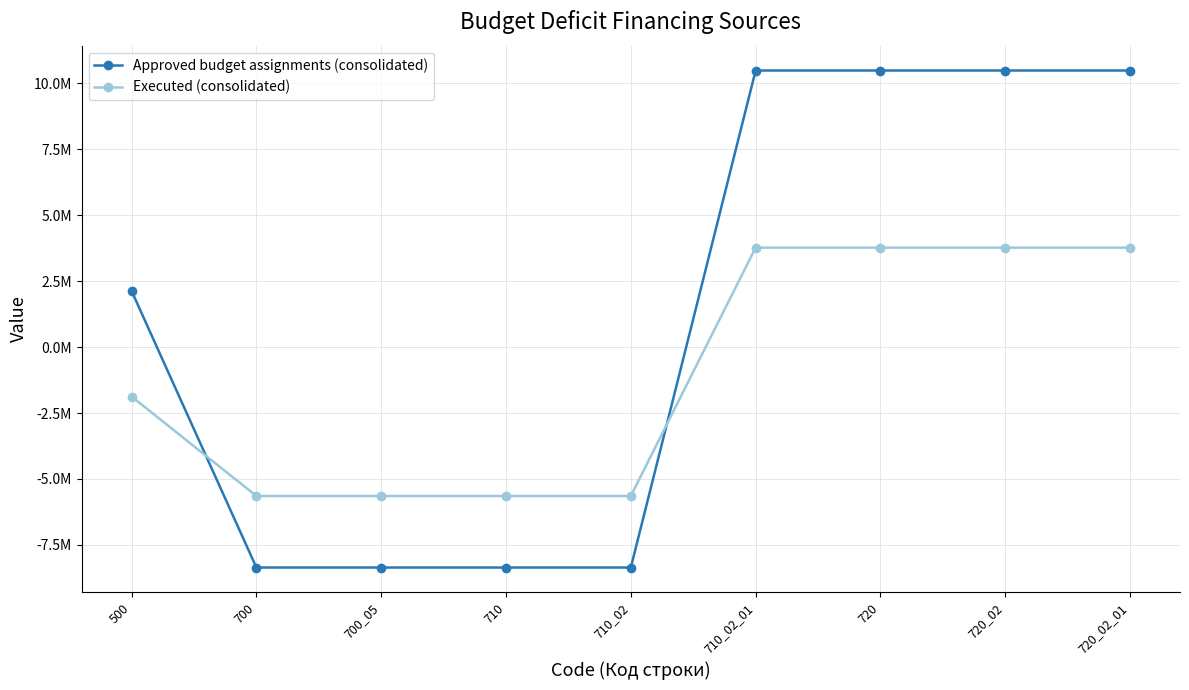

Reading left to right, list all the values displayed in this chart.

Approved budget assignments (consolidated): 2129135.1	-8360200.0	-8360200.0	-8360200.0	-8360200.0	10489335.1	10489335.1	10489335.1	10489335.1
Executed (consolidated): -1875149.4	-5647042.4	-5647042.4	-5647042.4	-5647042.4	3771893.0	3771893.0	3771893.0	3771893.0